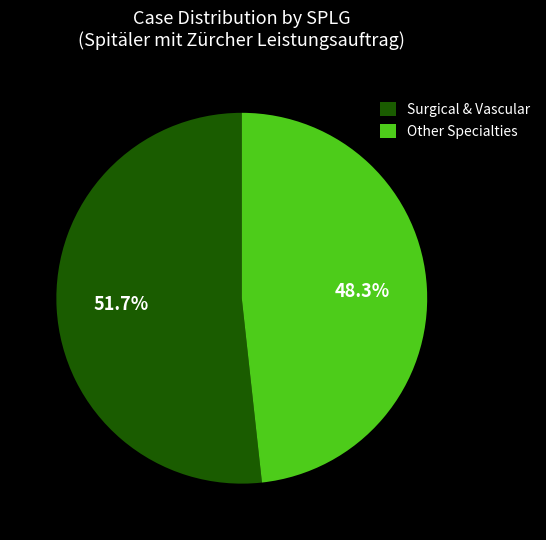

What is the smallest slice in the pie chart?

Other Specialties